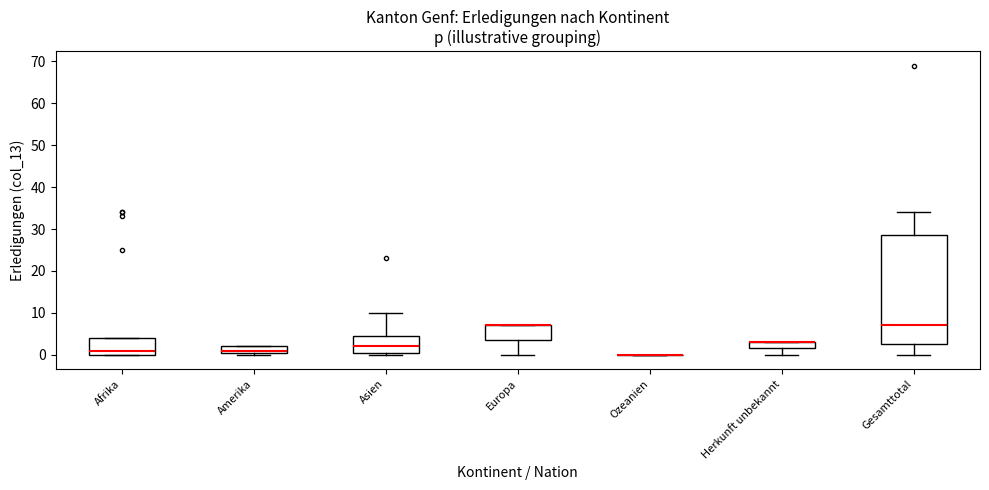

Where is the upper edge of the box for Europa on the y-axis? The values are not printed on the chart, so give them approximately, as read against the axis.

7